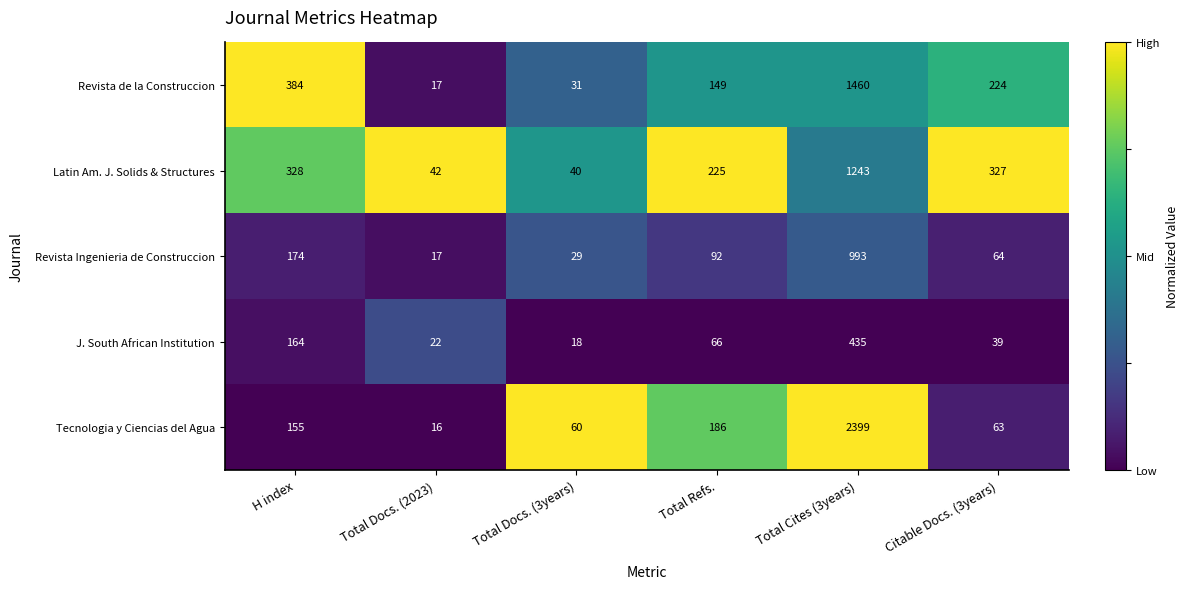

Which category has the highest value in the Revista de la Construccion series?

Total Cites (3years)